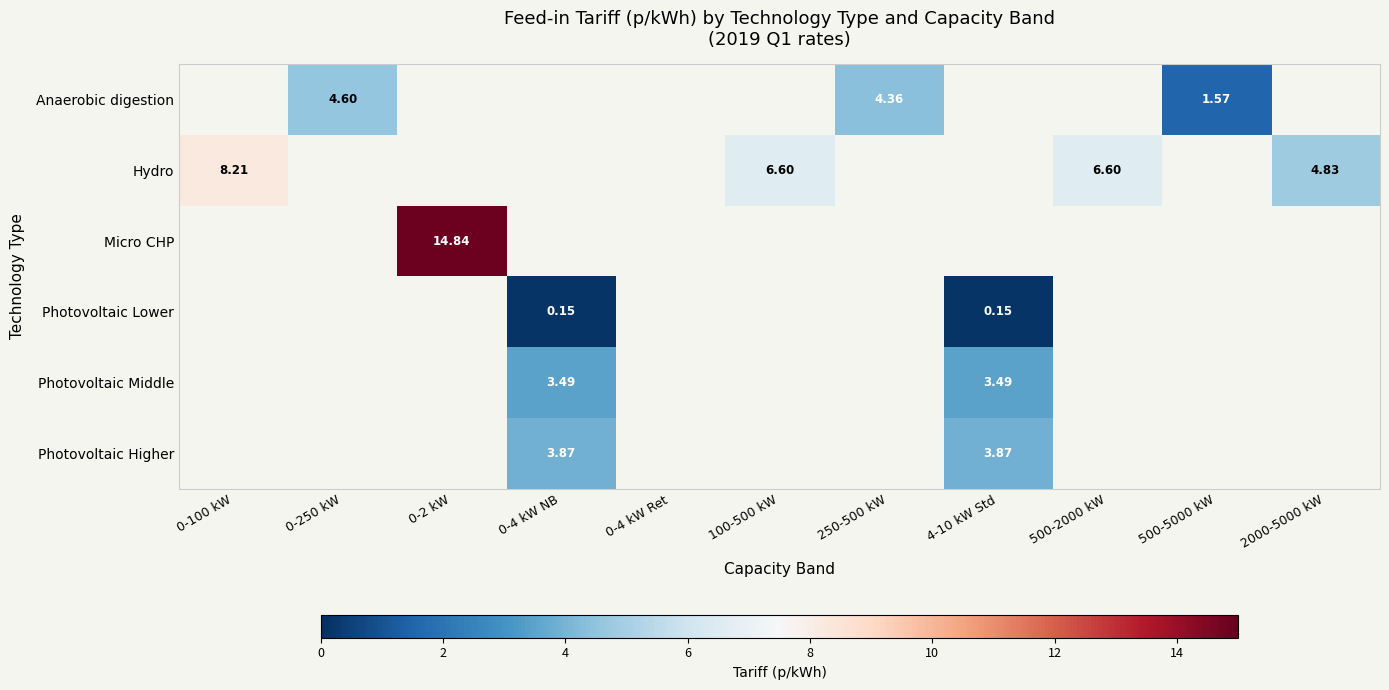

Is the value of Anaerobic digestion at 0-2 kW greater than the value of Micro CHP at 0-100 kW?

No